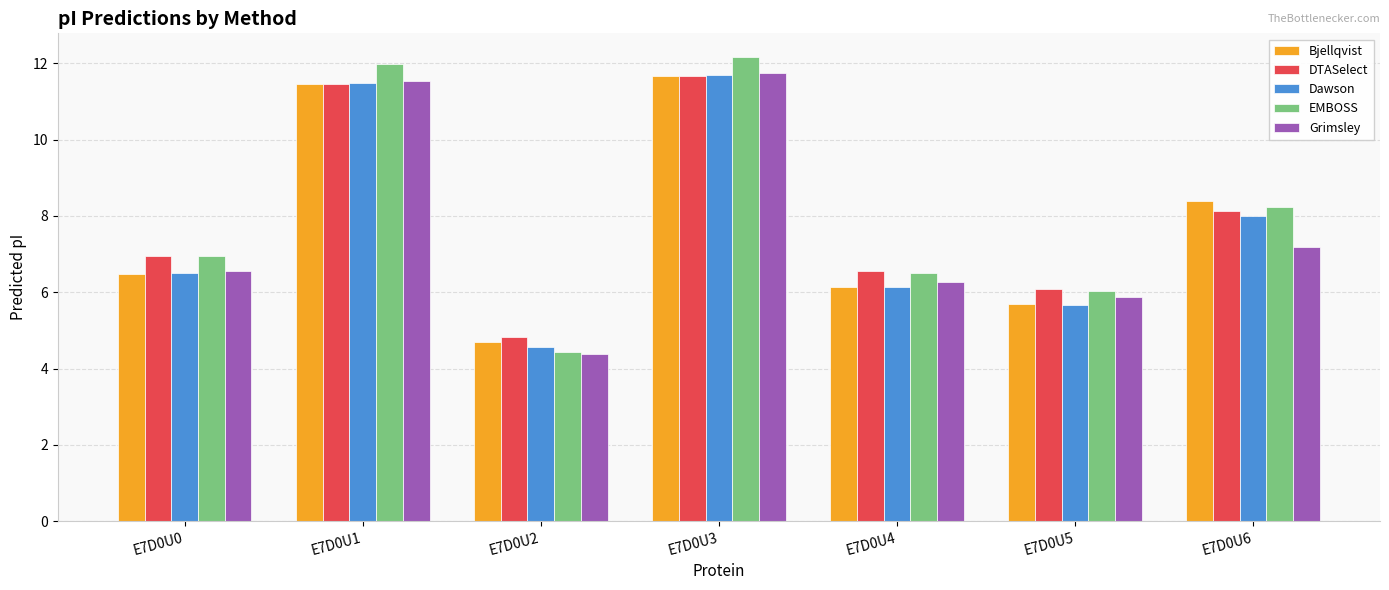

At which category is the sum across all series the highest?

E7D0U3